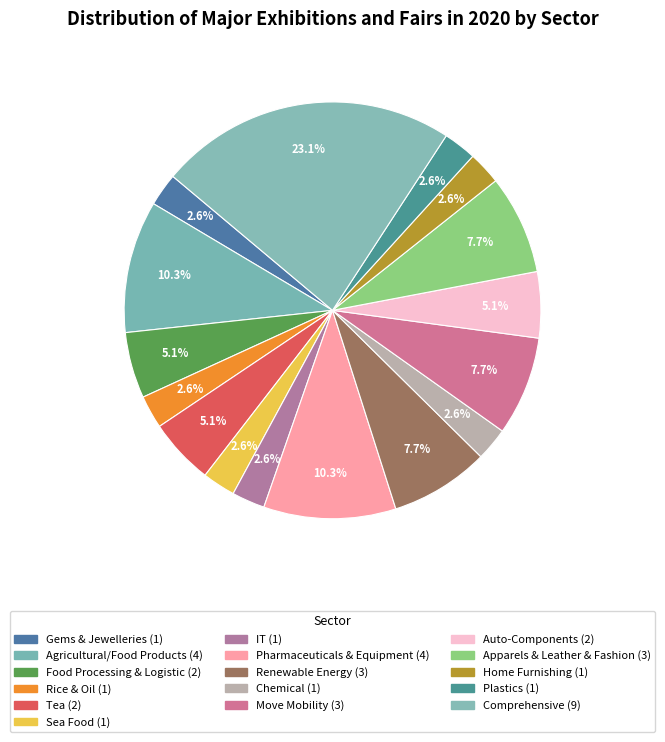

How many segments does this pie chart have?

16